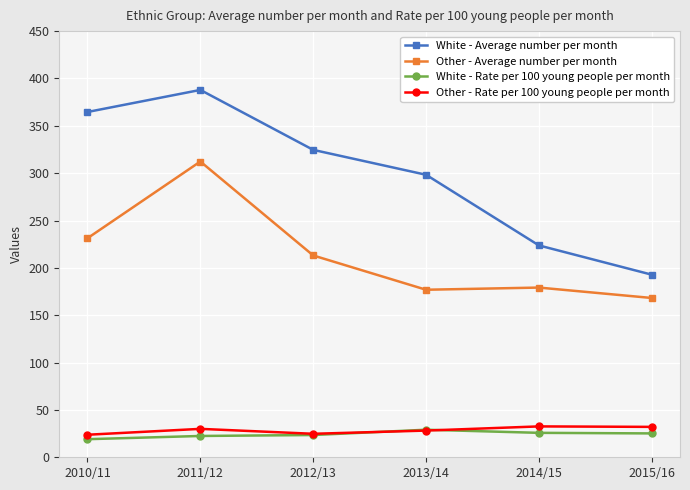

What is the label of the 4th point from the left?

2013/14